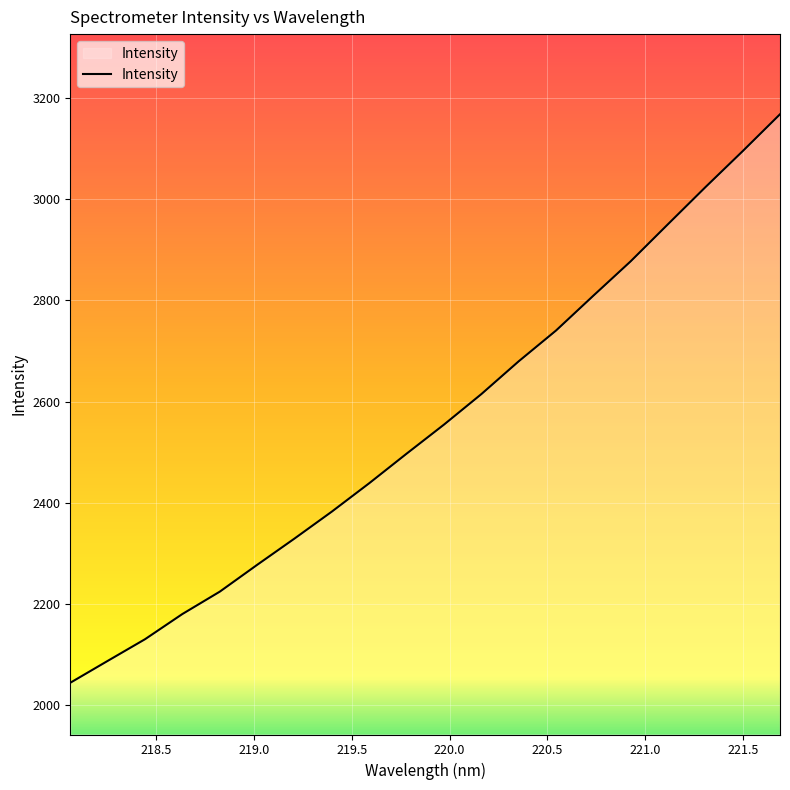

What is the difference between the maximum and minimum values?

1123.4